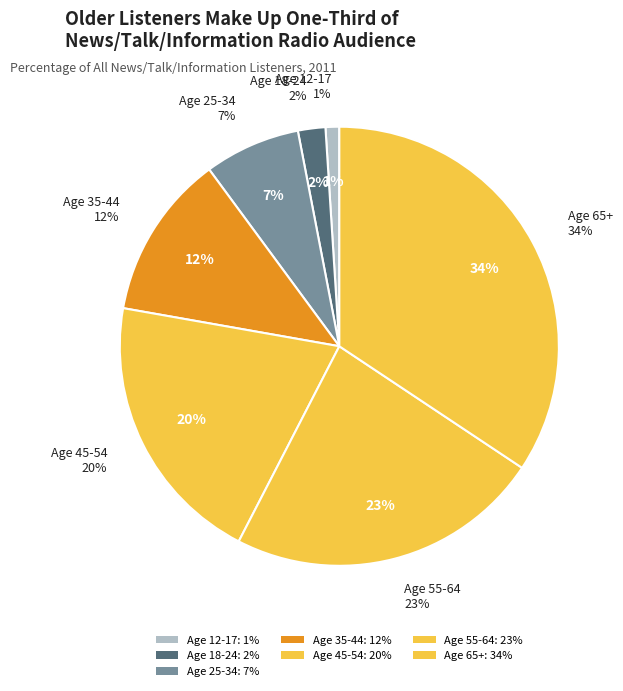

What is the largest slice in the pie chart?

Age 65+